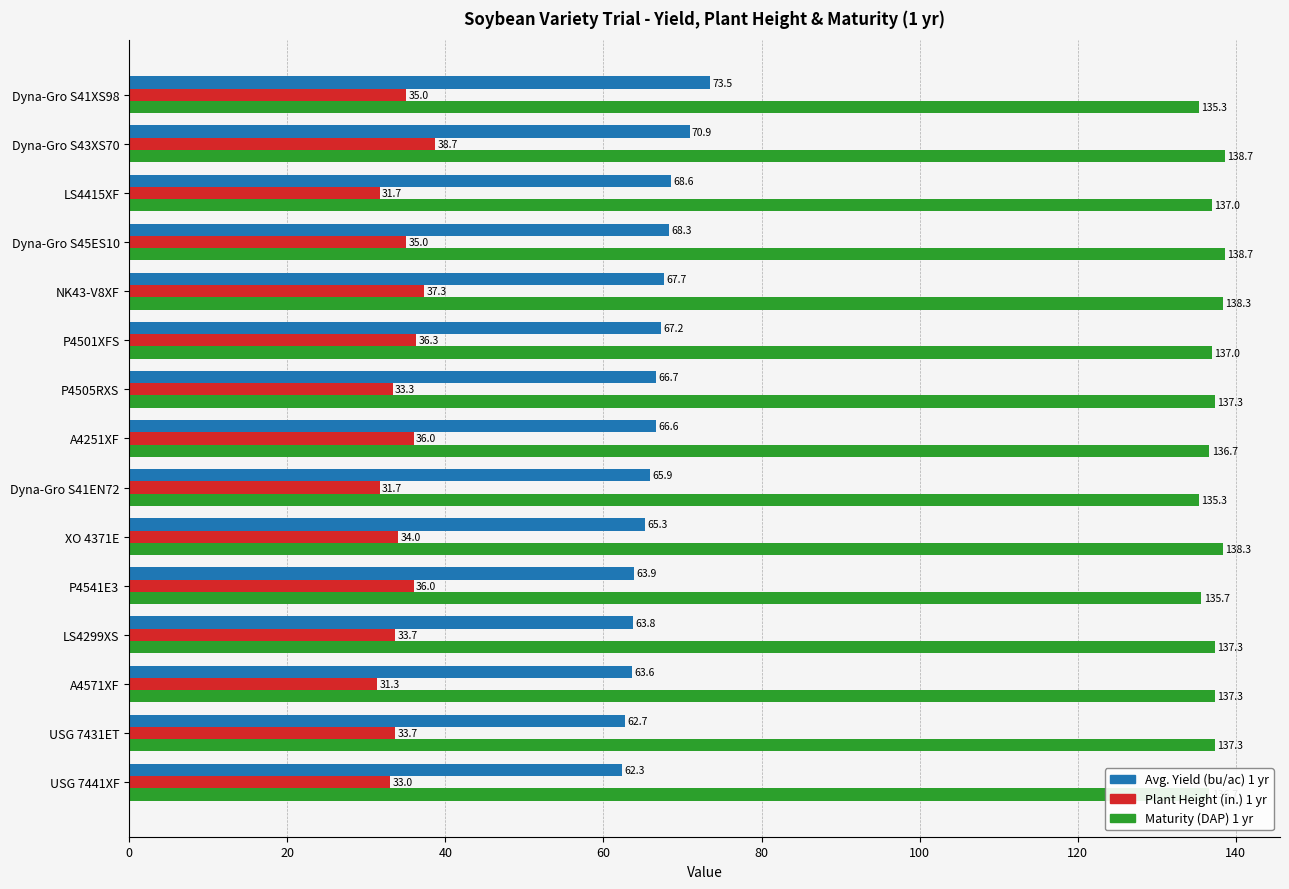

What are all the series names shown in the legend?

Avg. Yield (bu/ac) 1 yr, Plant Height (in.) 1 yr, Maturity (DAP) 1 yr